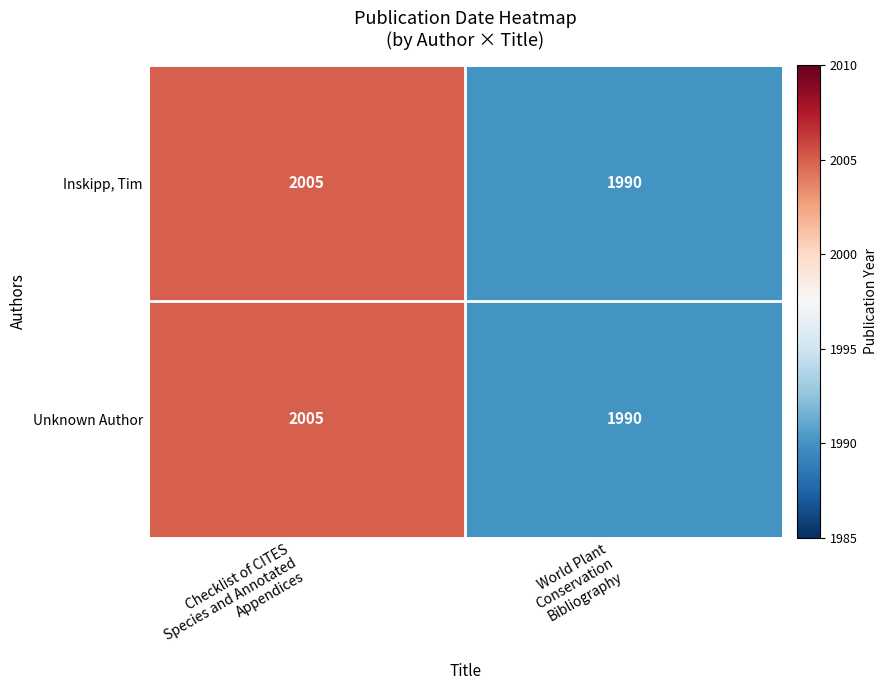

What is the minimum value shown in the chart?

1990